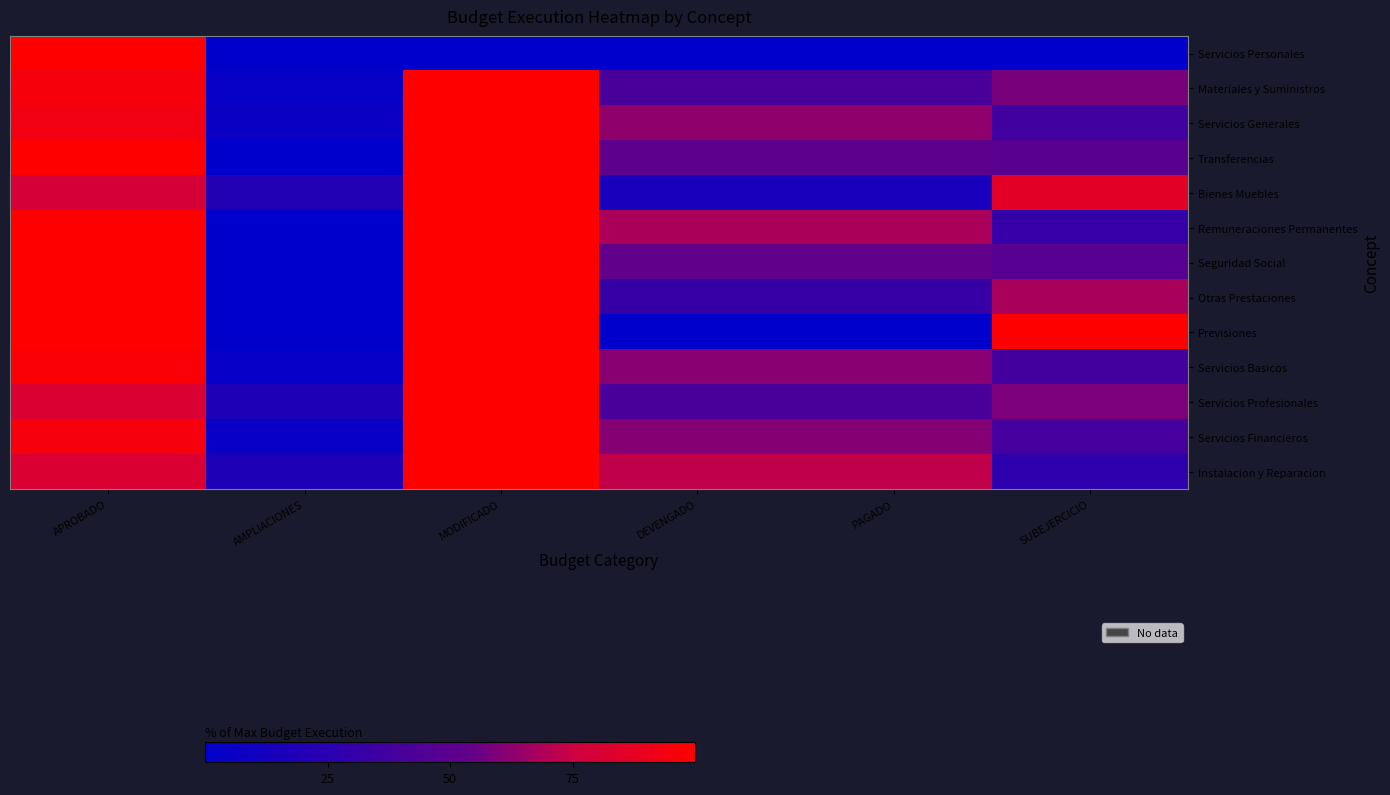

Reading right to left, extract all data points from this chart.

Servicios Personales: SUBEJERCICIO=0.0	PAGADO=0.0	DEVENGADO=0.0	MODIFICADO=0.0	AMPLIACIONES=0.0	APROBADO=100.0
Materiales y Suministros: SUBEJERCICIO=58.7	PAGADO=41.3	DEVENGADO=41.3	MODIFICADO=100.0	AMPLIACIONES=4.5	APROBADO=95.5
Servicios Generales: SUBEJERCICIO=36.8	PAGADO=63.2	DEVENGADO=63.2	MODIFICADO=100.0	AMPLIACIONES=6.6	APROBADO=93.4
Transferencias: SUBEJERCICIO=49.1	PAGADO=50.9	DEVENGADO=50.9	MODIFICADO=100.0	AMPLIACIONES=0.0	APROBADO=100.0
Bienes Muebles: SUBEJERCICIO=85.7	PAGADO=14.3	DEVENGADO=14.3	MODIFICADO=100.0	AMPLIACIONES=20.6	APROBADO=79.4
Remuneraciones Permanentes: SUBEJERCICIO=31.5	PAGADO=68.5	DEVENGADO=68.5	MODIFICADO=100.0	AMPLIACIONES=0.0	APROBADO=100.0
Seguridad Social: SUBEJERCICIO=47.8	PAGADO=52.2	DEVENGADO=52.2	MODIFICADO=100.0	AMPLIACIONES=0.0	APROBADO=100.0
Otras Prestaciones: SUBEJERCICIO=68.2	PAGADO=31.8	DEVENGADO=31.8	MODIFICADO=100.0	AMPLIACIONES=0.0	APROBADO=100.0
Previsiones: SUBEJERCICIO=100.0	PAGADO=0.0	DEVENGADO=0.0	MODIFICADO=100.0	AMPLIACIONES=0.0	APROBADO=100.0
Servicios Basicos: SUBEJERCICIO=38.4	PAGADO=61.6	DEVENGADO=61.6	MODIFICADO=100.0	AMPLIACIONES=2.6	APROBADO=97.4
Servicios Profesionales: SUBEJERCICIO=59.2	PAGADO=40.8	DEVENGADO=40.8	MODIFICADO=100.0	AMPLIACIONES=18.0	APROBADO=82.0
Servicios Financieros: SUBEJERCICIO=38.9	PAGADO=61.1	DEVENGADO=61.1	MODIFICADO=100.0	AMPLIACIONES=4.8	APROBADO=95.2
Instalacion y Reparacion: SUBEJERCICIO=27.3	PAGADO=72.7	DEVENGADO=72.7	MODIFICADO=100.0	AMPLIACIONES=18.0	APROBADO=82.0